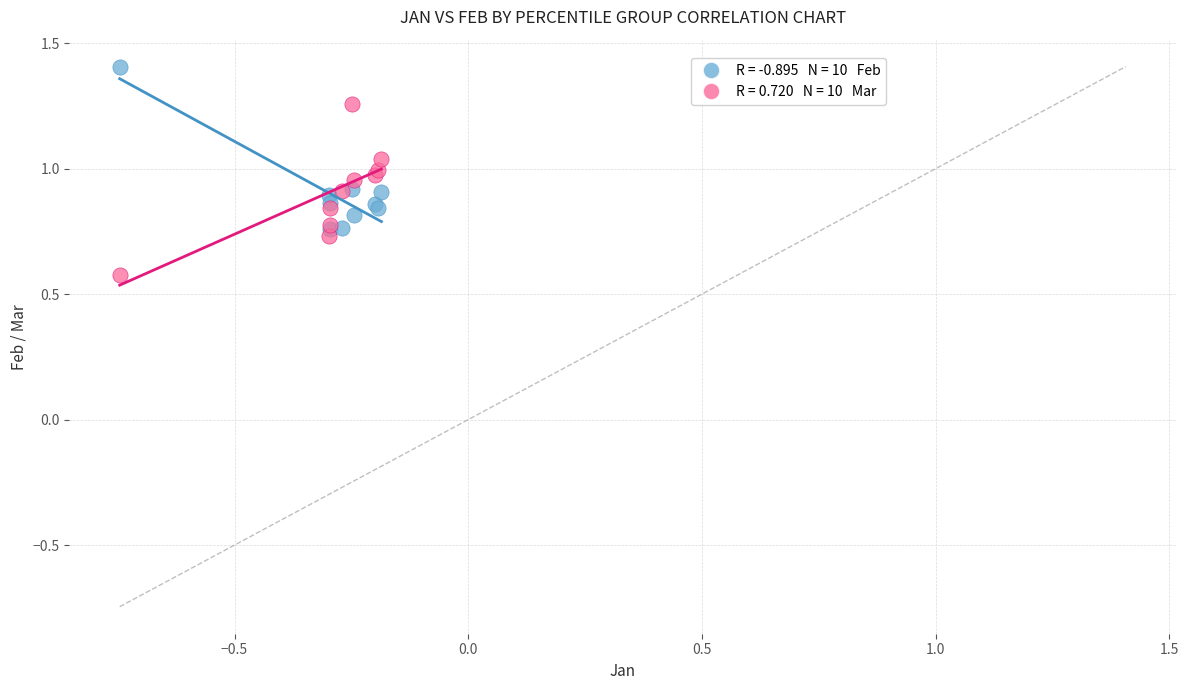

Across all series, what Y value is closest to 0?

0.6